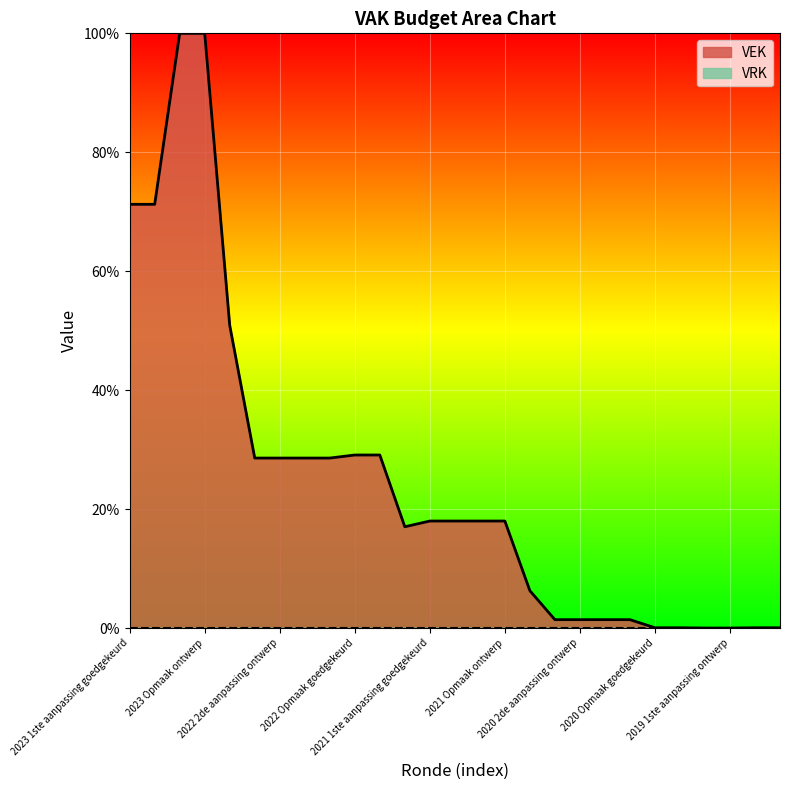

True or false: the data has more than 2 interior local peaks.

False